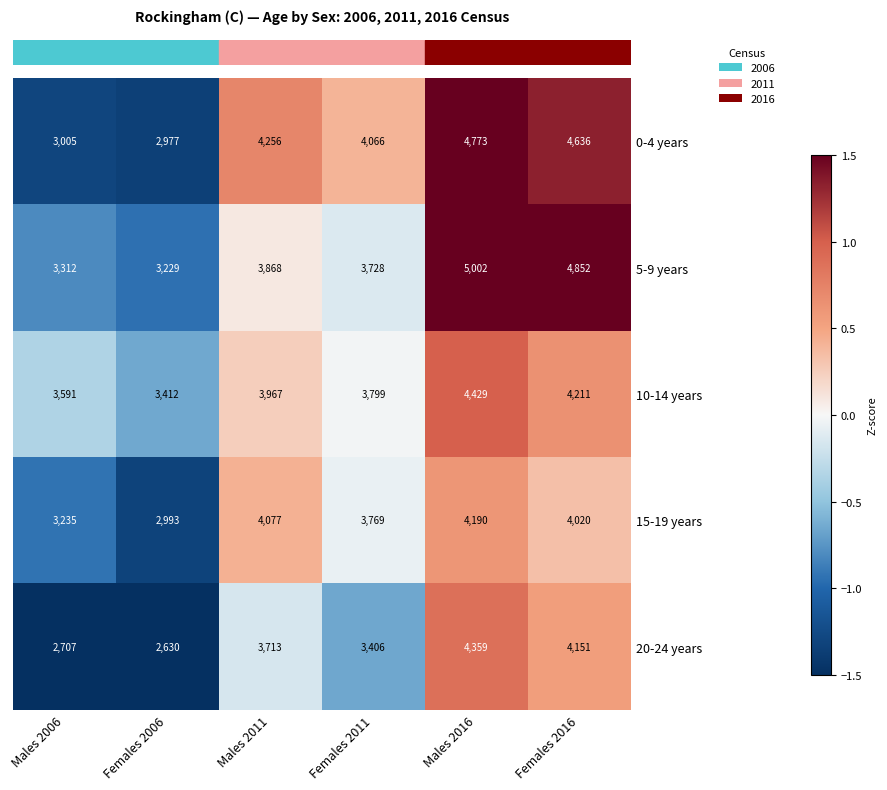

What is the difference between the maximum and minimum values in the 0-4 years series?

1796